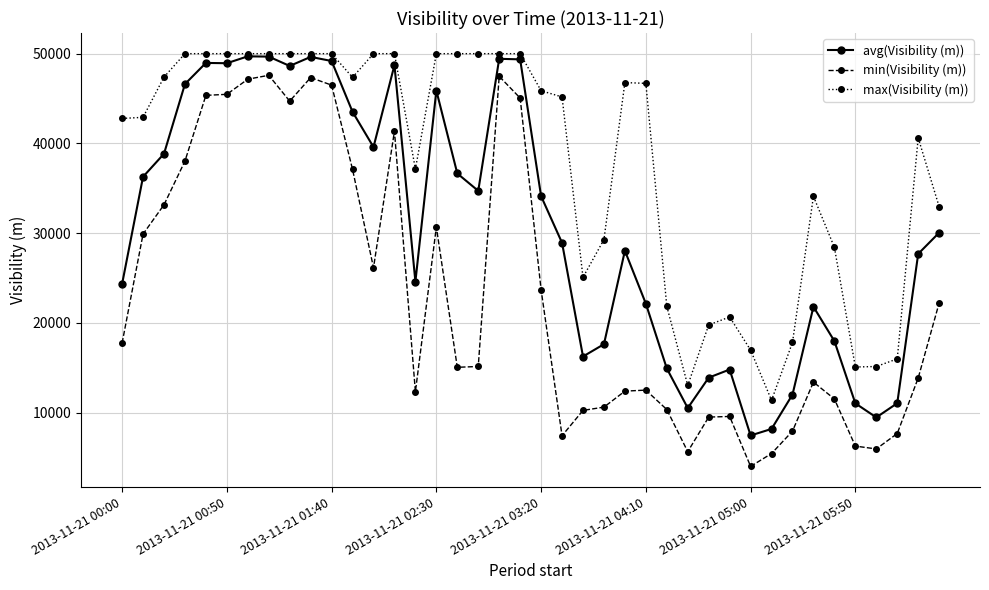

List the series in order of their overall mean, highest first.

max(Visibility (m)), avg(Visibility (m)), min(Visibility (m))